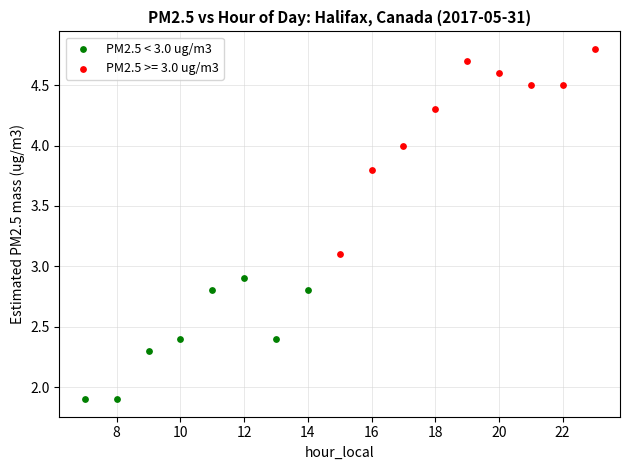

Which series has the widest spread of Y values?

PM2.5 >= 3.0 ug/m3